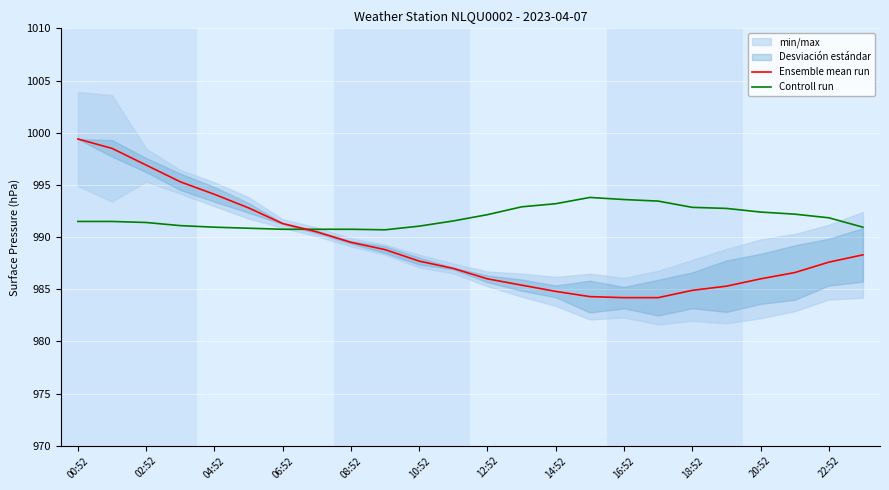

What is the highest value of the Controll run series?

993.8